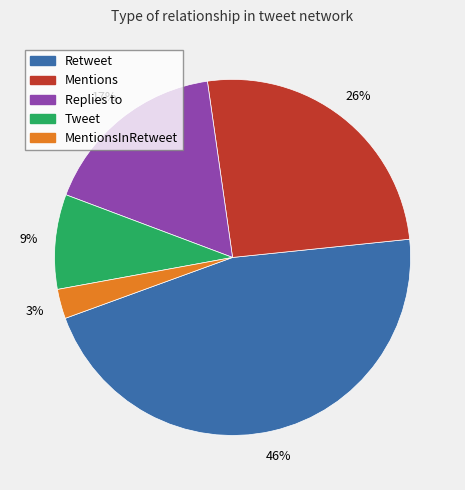

Is there a majority slice in this chart?

No